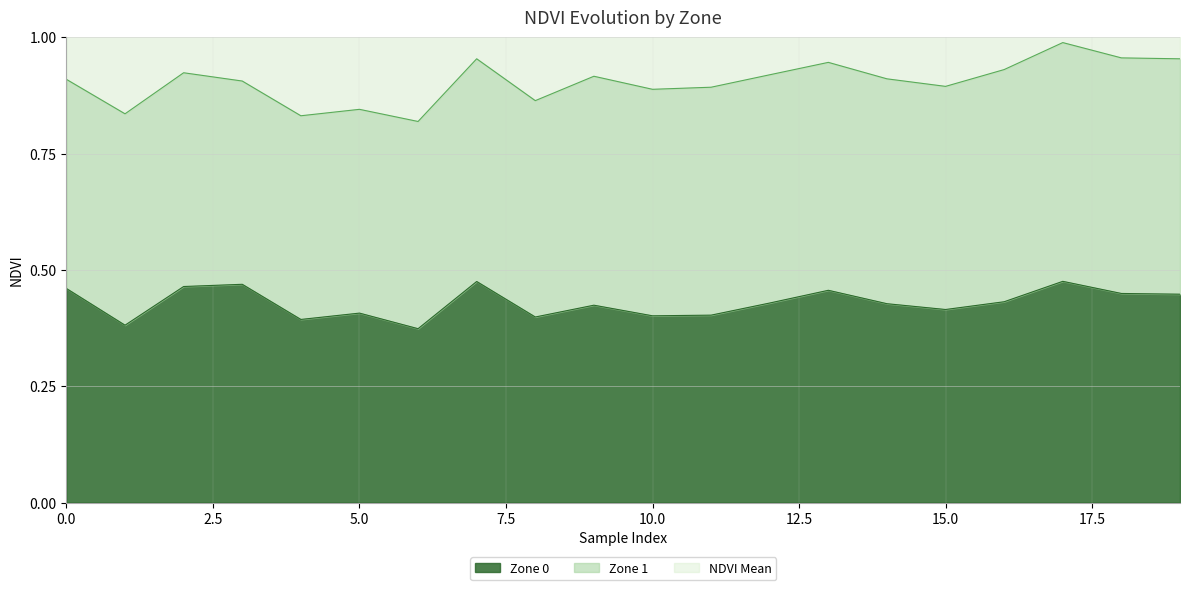

At which category does Zone 0 reach its first local valley?

1